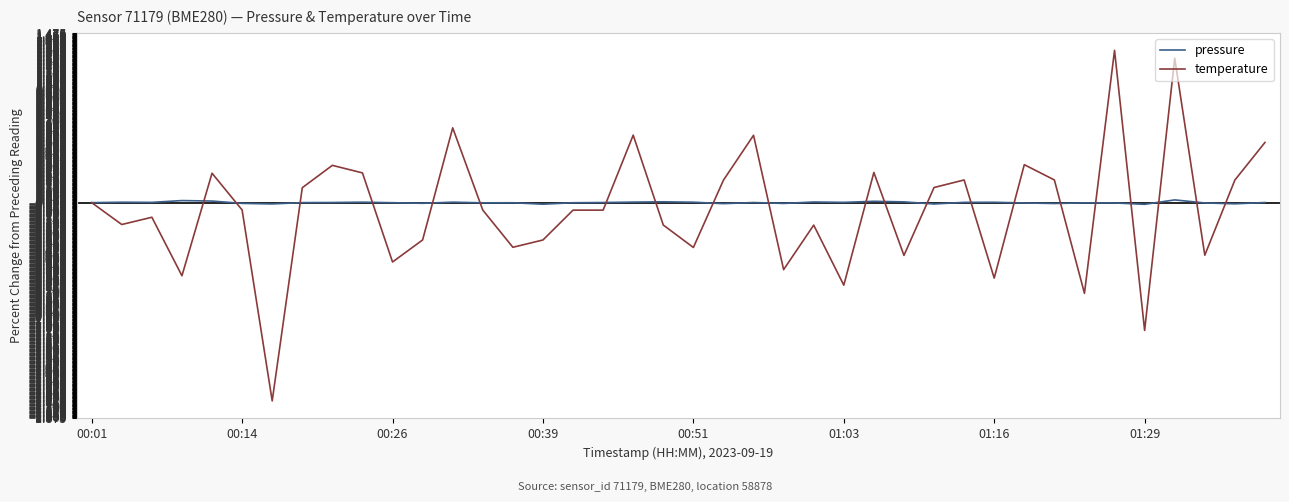

Which series has the largest range (max minus min)?

temperature